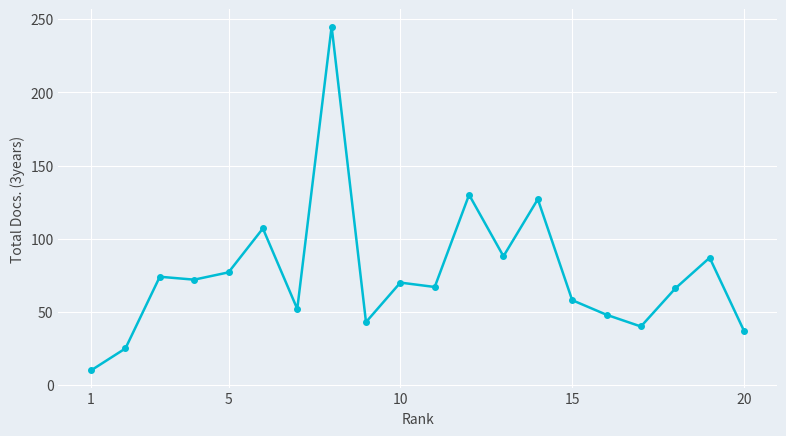

True or false: the data has more than 1 interior local peaks.

True